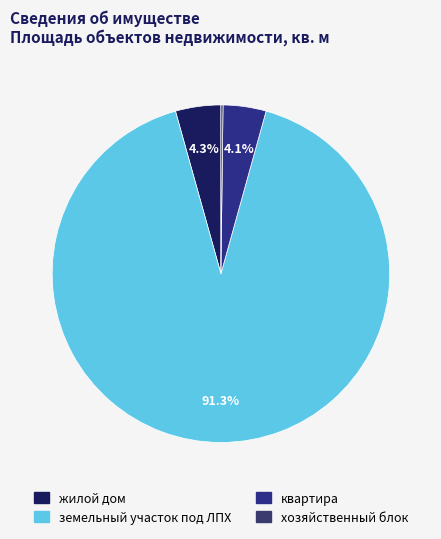

True or false: хозяйственный блок accounts for 12% of the total.

False